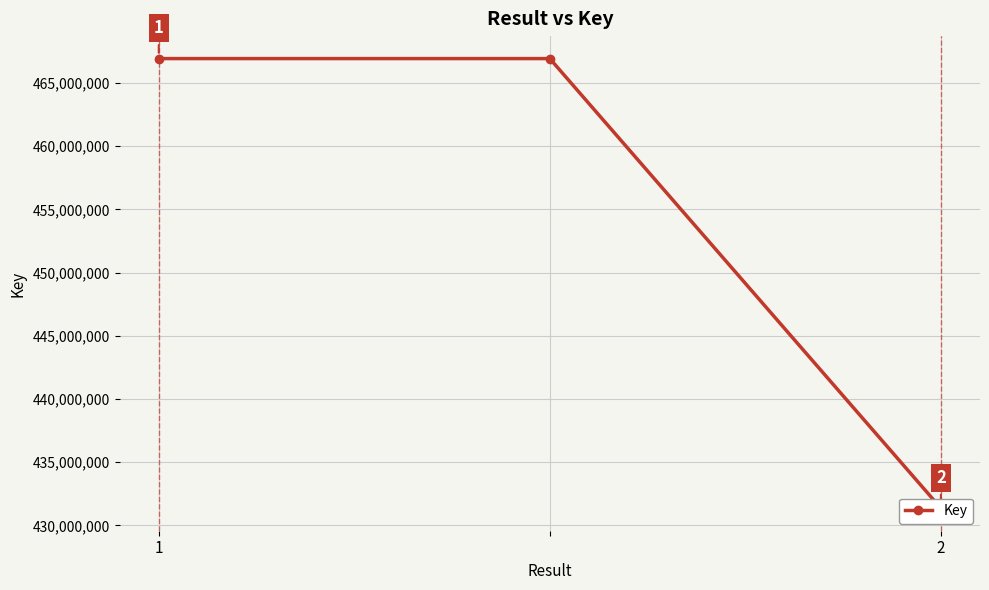

List the labels in order of value, smallest first.

2, 1, 2